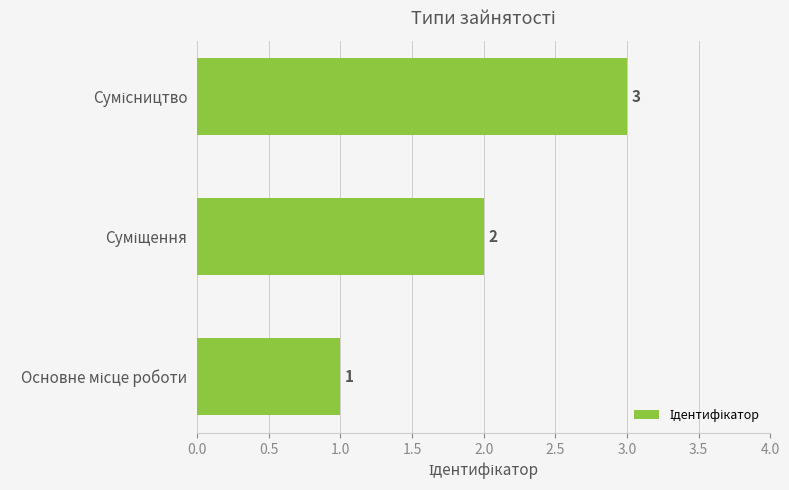

What is the sum of all values?

6